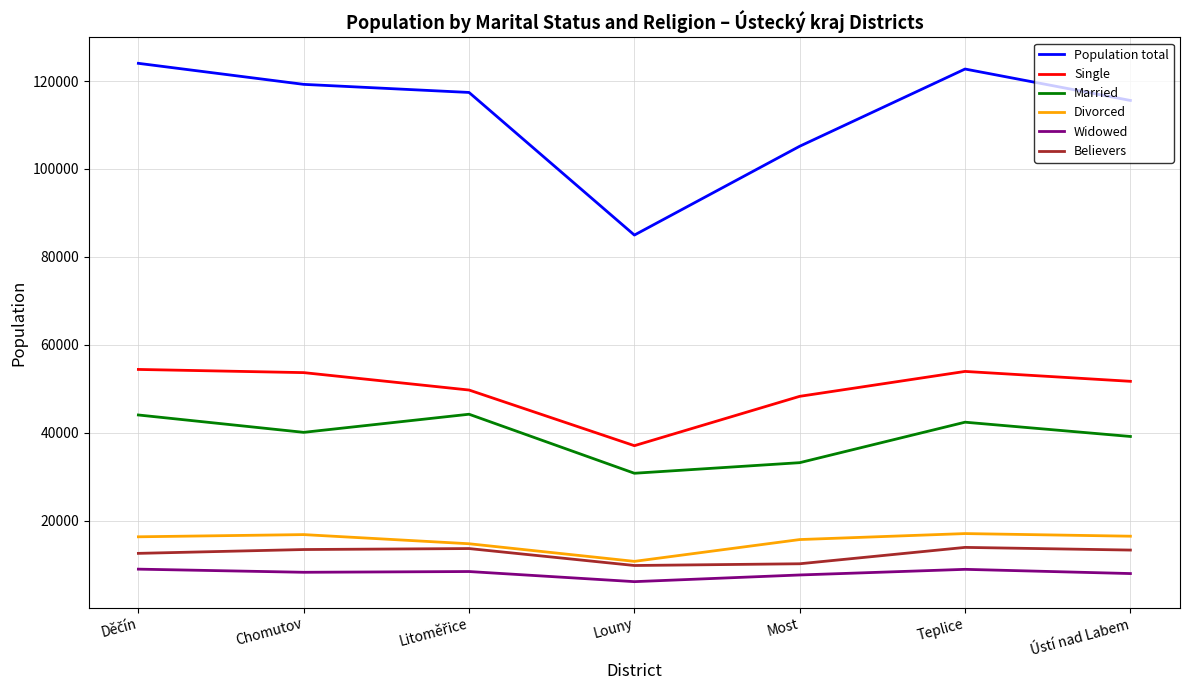

What is the difference between the highest and lowest values at Ústí nad Labem?

107632